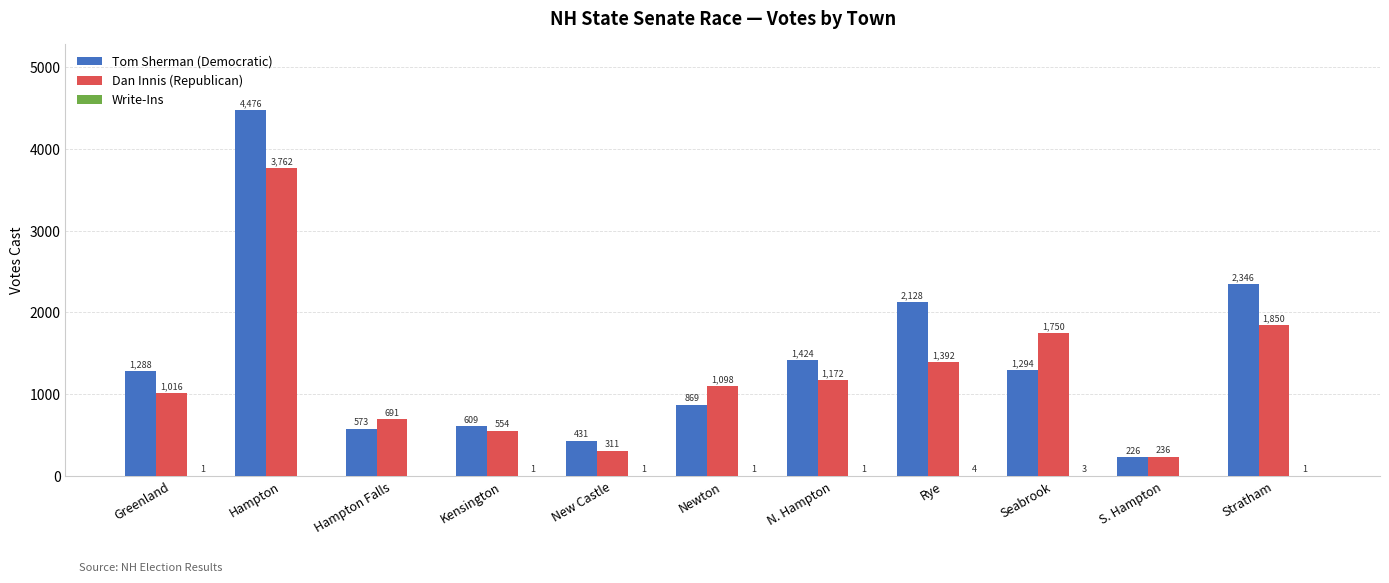

Are the bars horizontal?

No